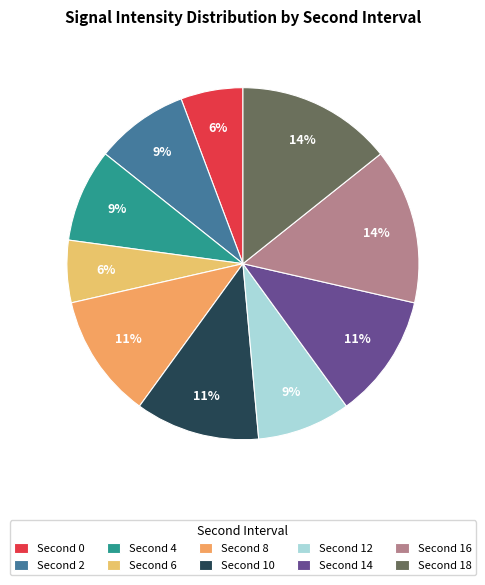

What is the largest slice in the pie chart?

16